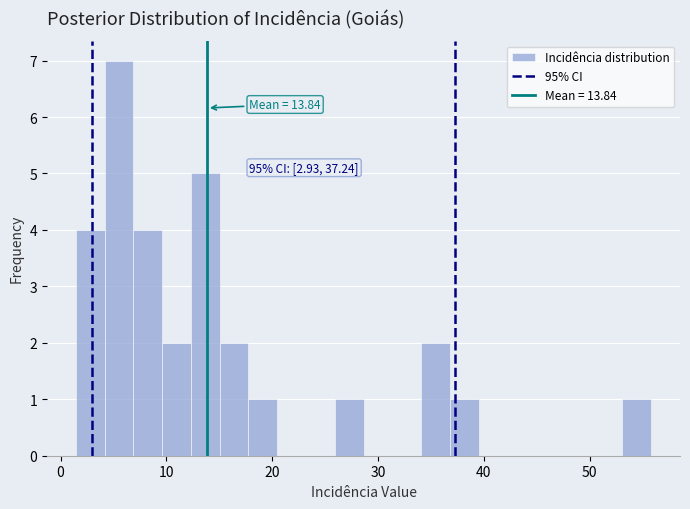

Read against the x-axis, roughly where is the centre of the tallest bar?

6